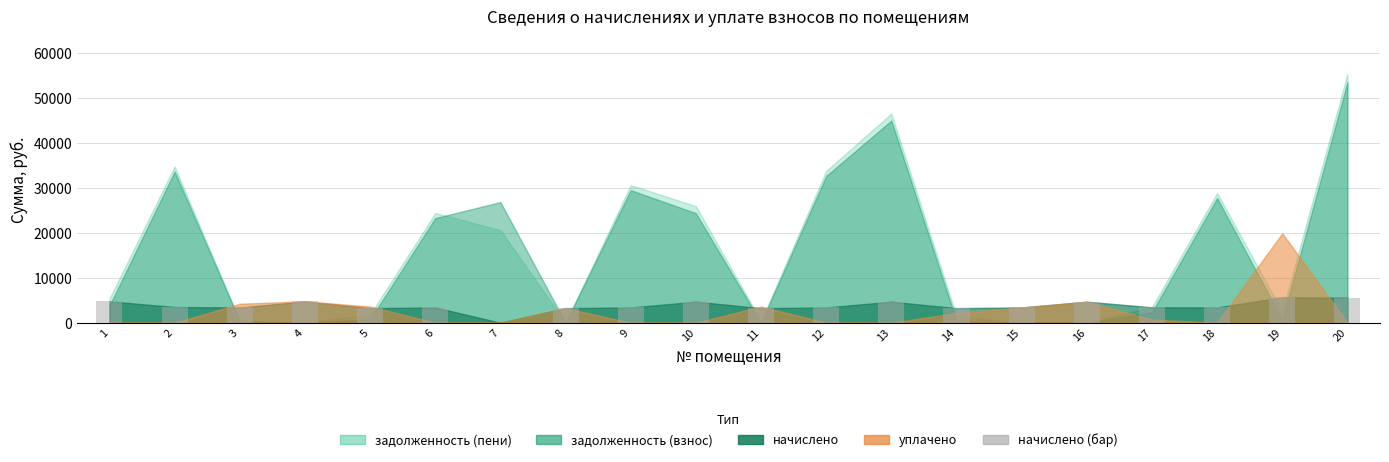

What is the greatest value displayed?

5659.2